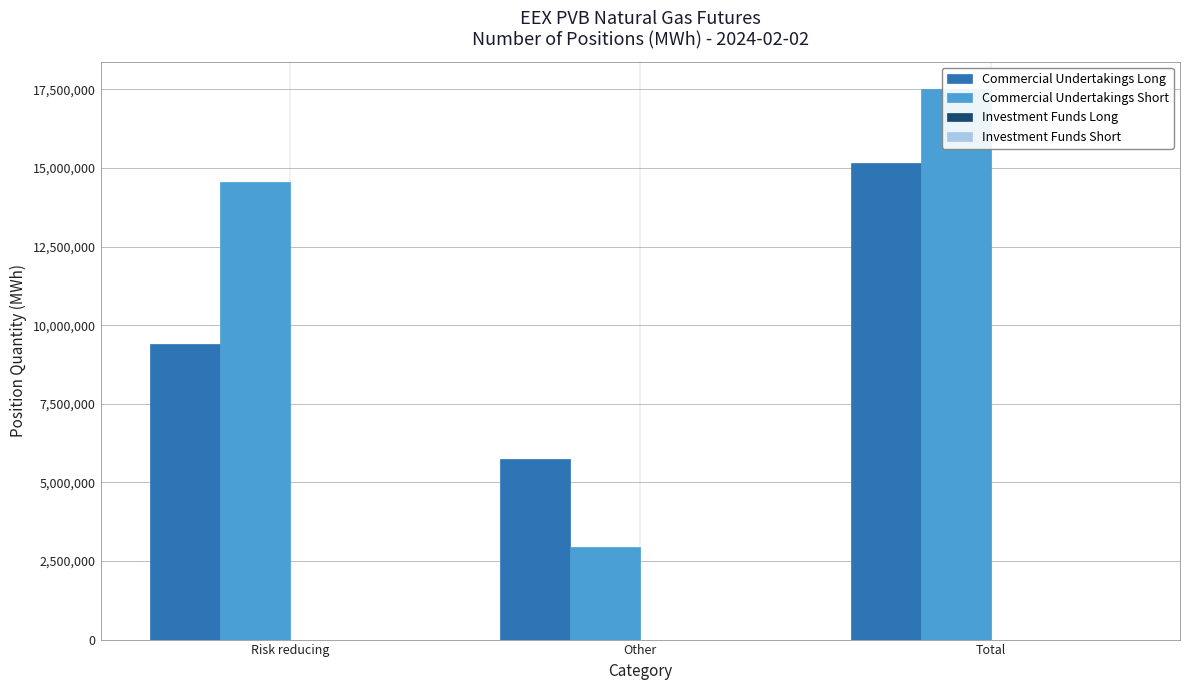

What position from the left is Other?

2